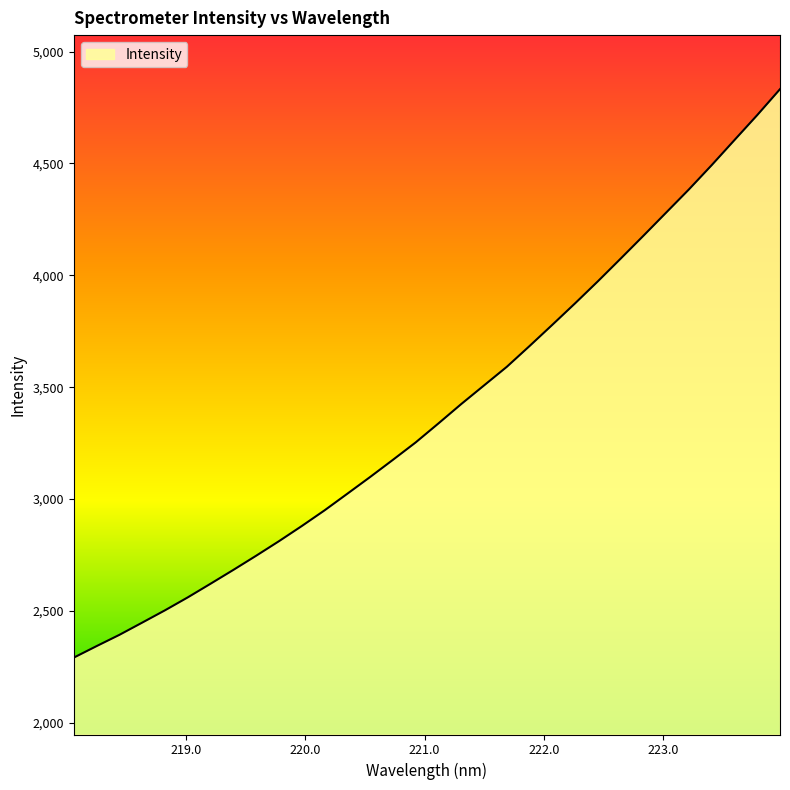

What is the difference between the second highest and minimum values?

2425.2